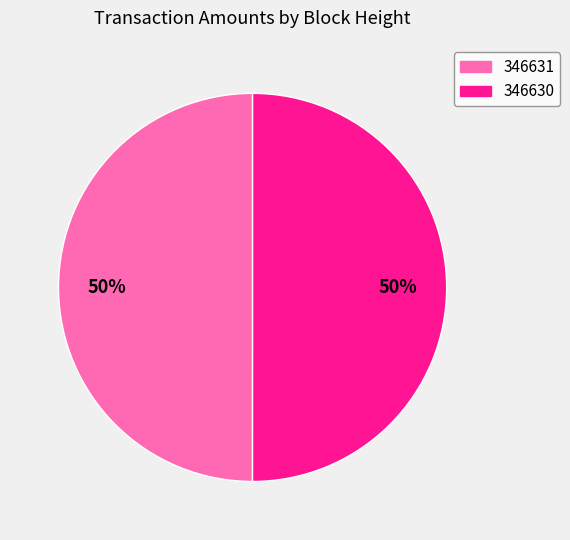

How many segments does this pie chart have?

2